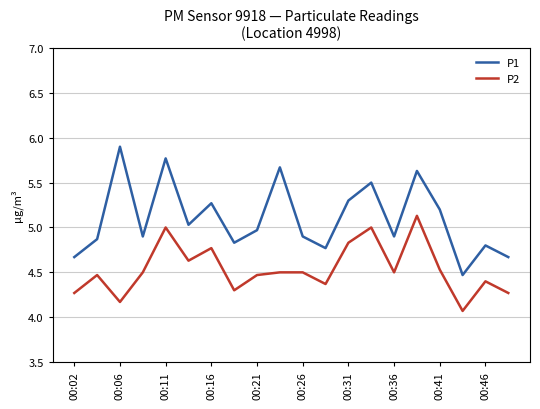

List the series in order of their overall mean, lowest first.

P2, P1